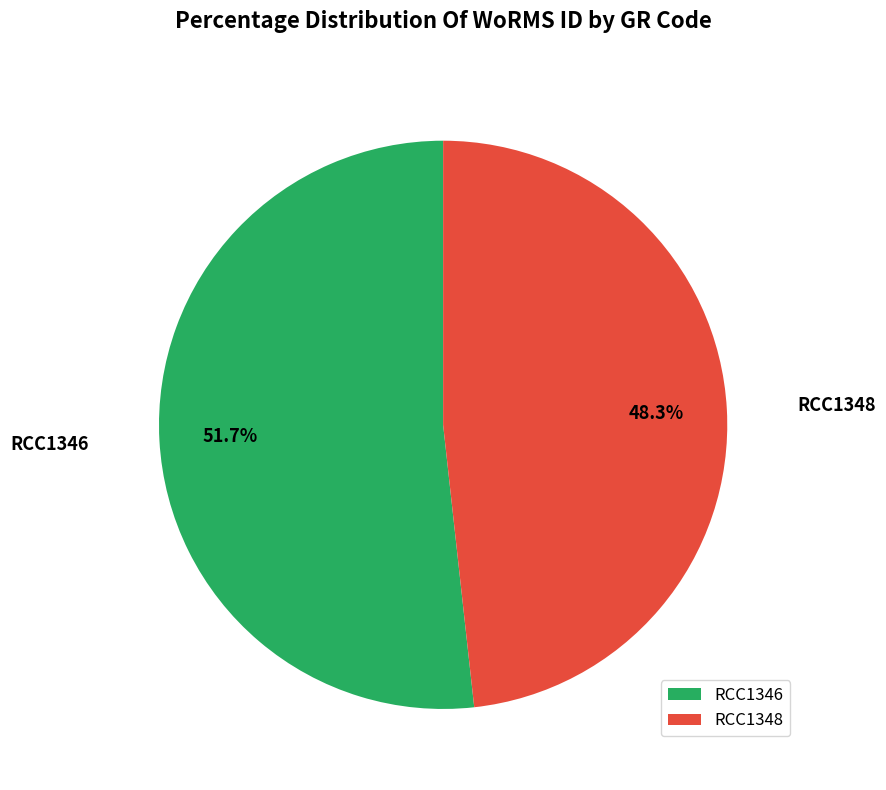

Rank the categories by value from highest to lowest.

RCC1346, RCC1348